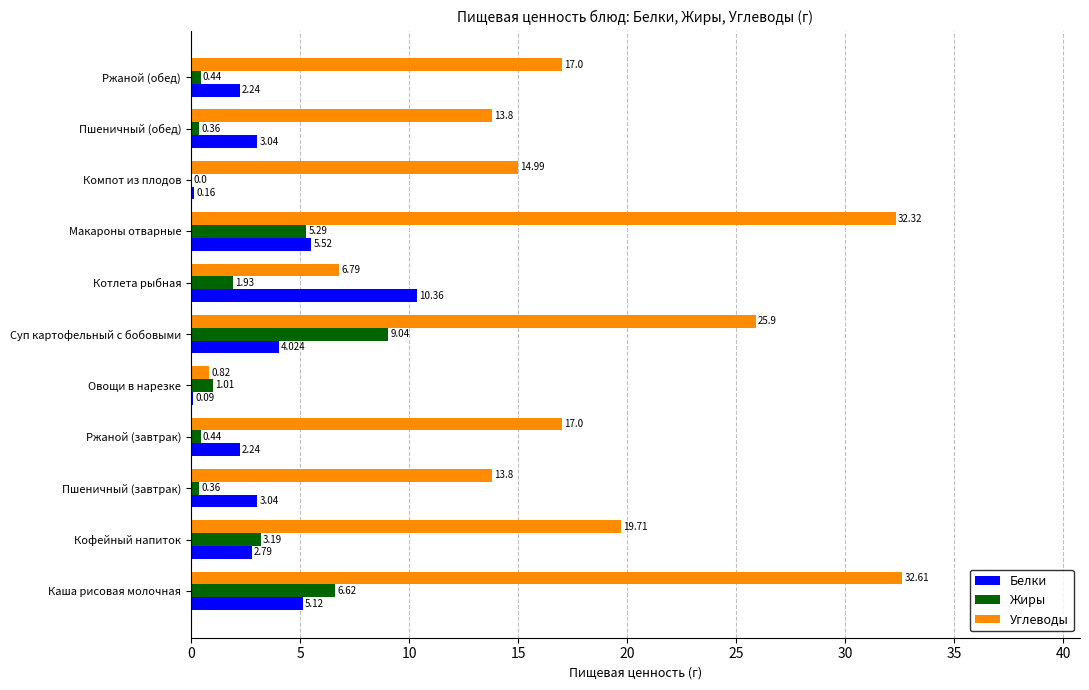

Which series changed the most between Кофейный напиток and Пшеничный (обед)?

Углеводы